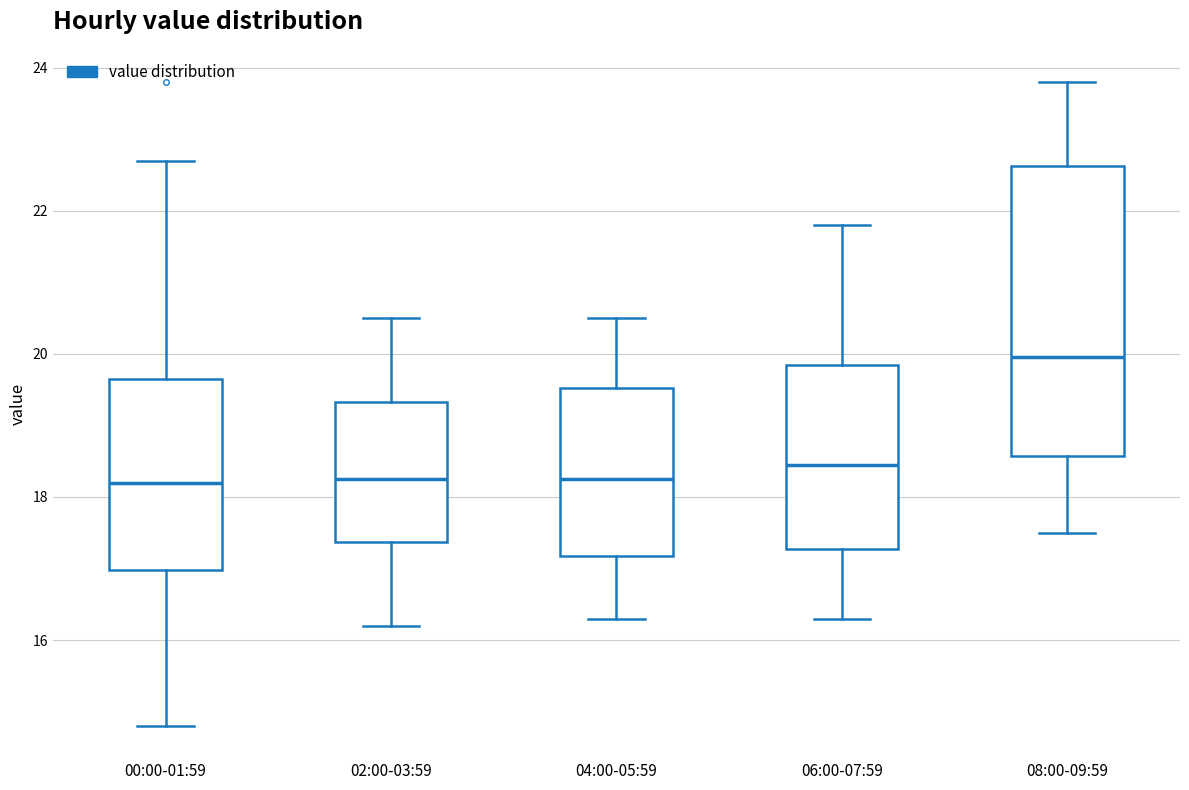

Comparing the boxes themselves (not the whiskers), which one is the tallest?

08:00-09:59